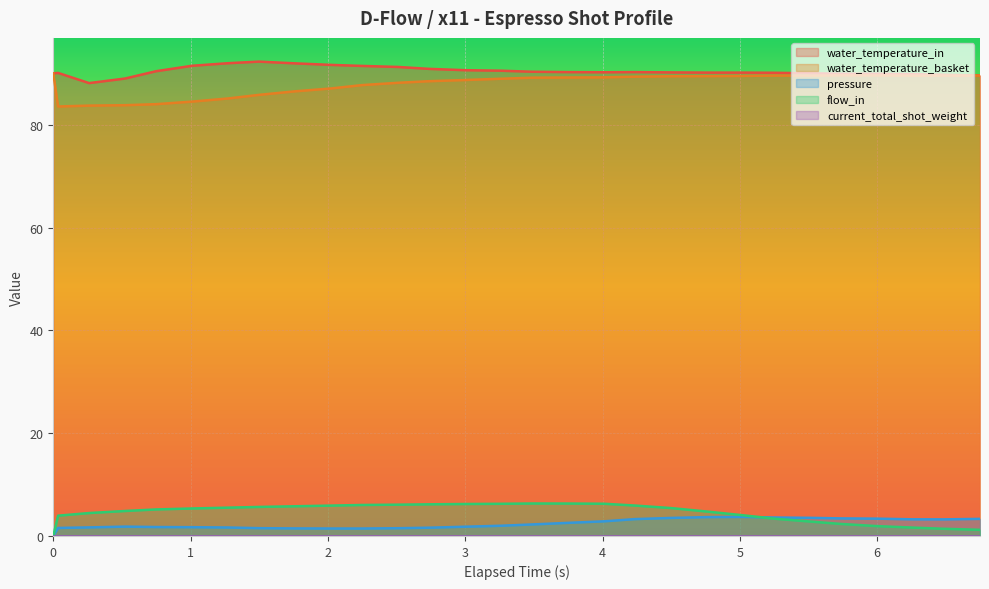

In pressure, how many points are lower than both neighbors (excluding endpoints)?

1